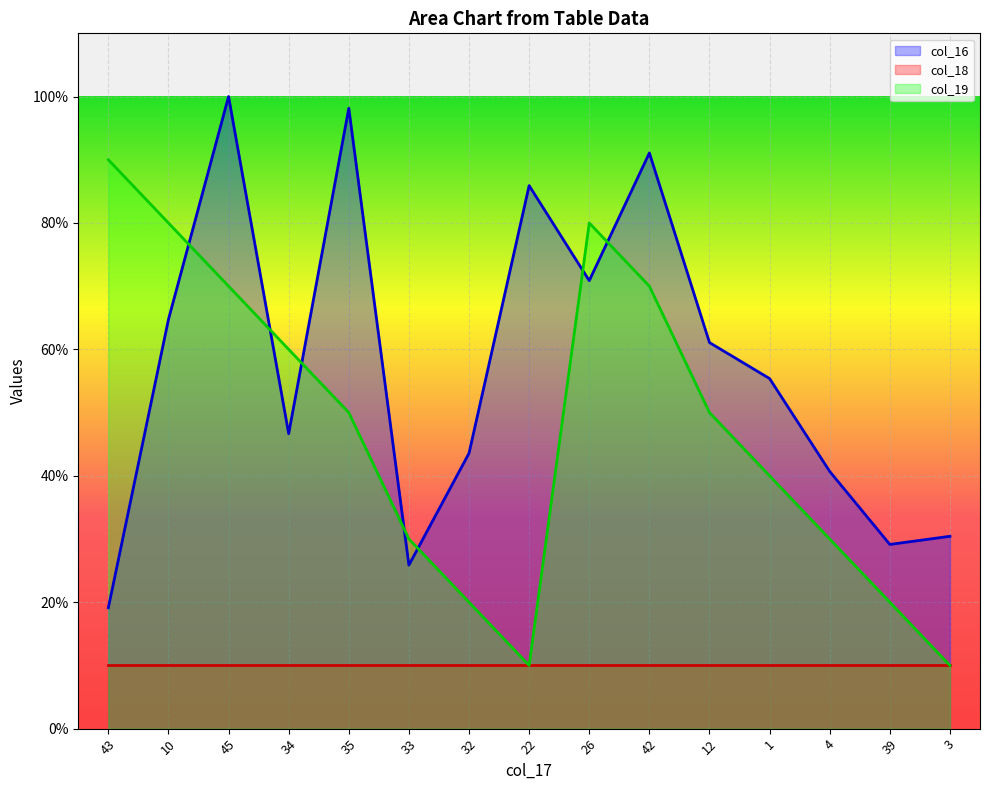

What is the average value of the col_19 series?

0.5